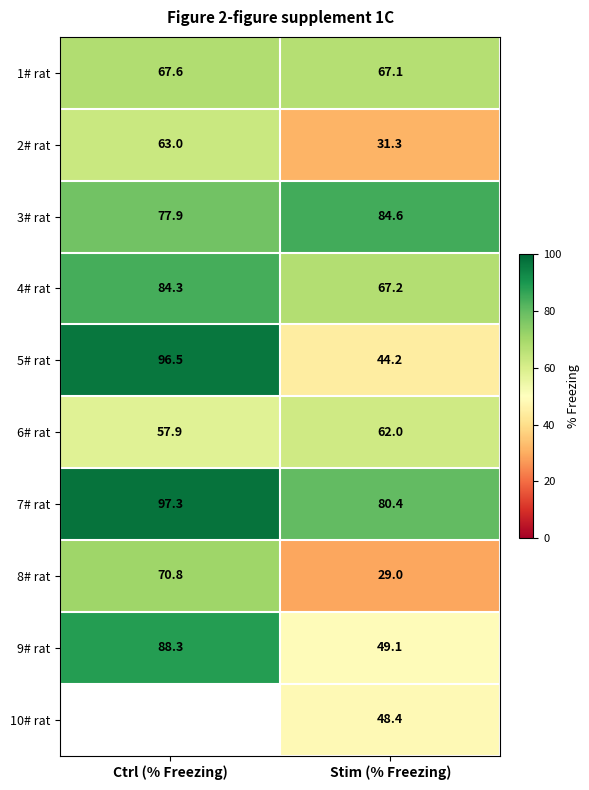

Rank the categories by 9# rat value from lowest to highest.

Stim (% Freezing), Ctrl (% Freezing)